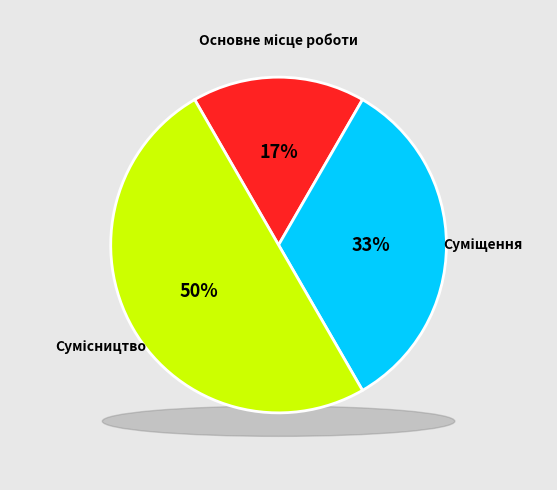

The Суміщення slice represents 20% of the pie. True or false?

False